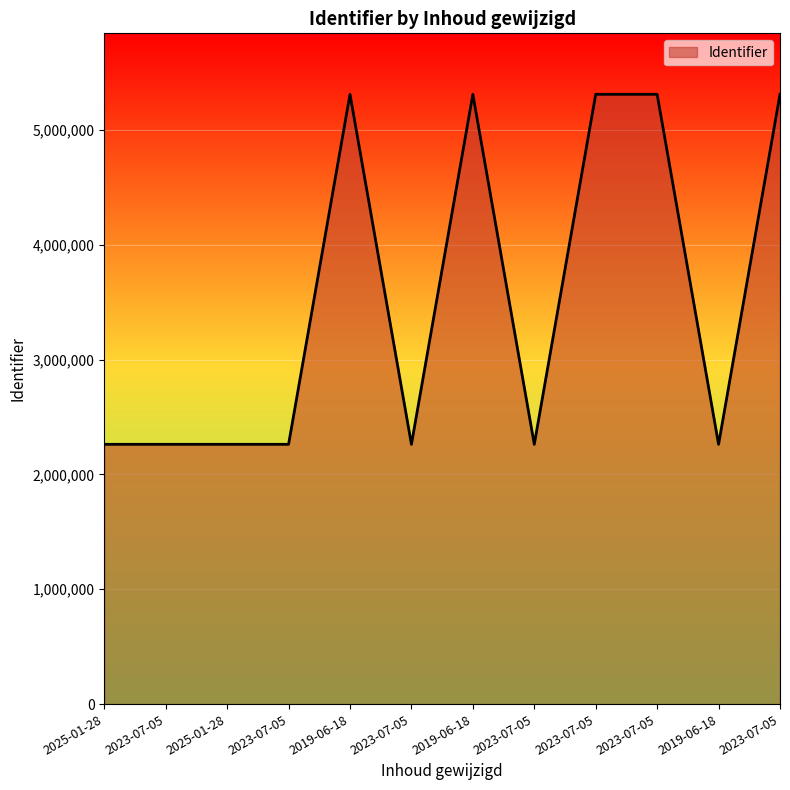

Is it true that the value at 2019-06-18 is 5310324?

True